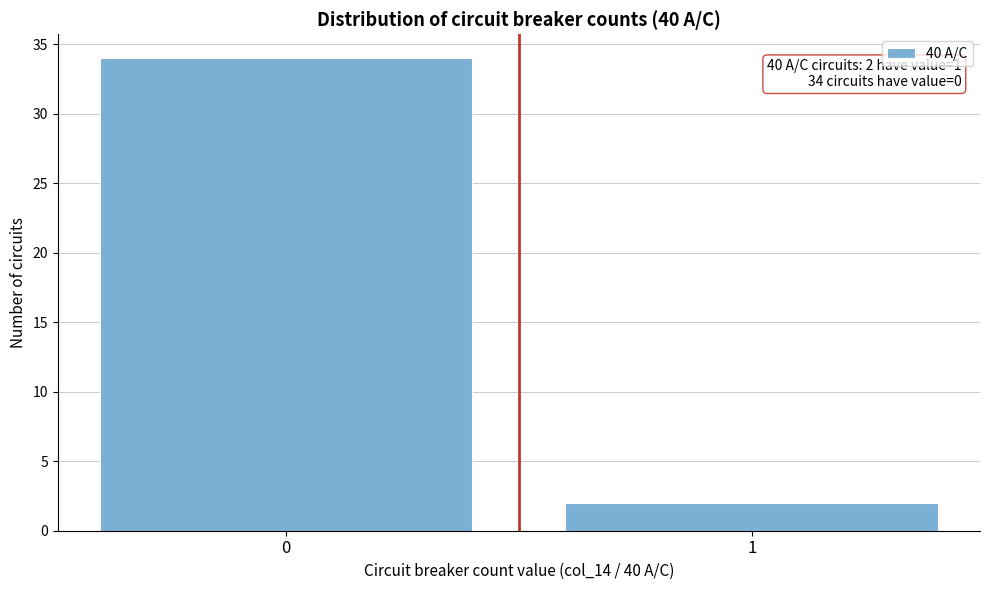

Reading right to left, transcribe all the data shown in this chart.

2	34